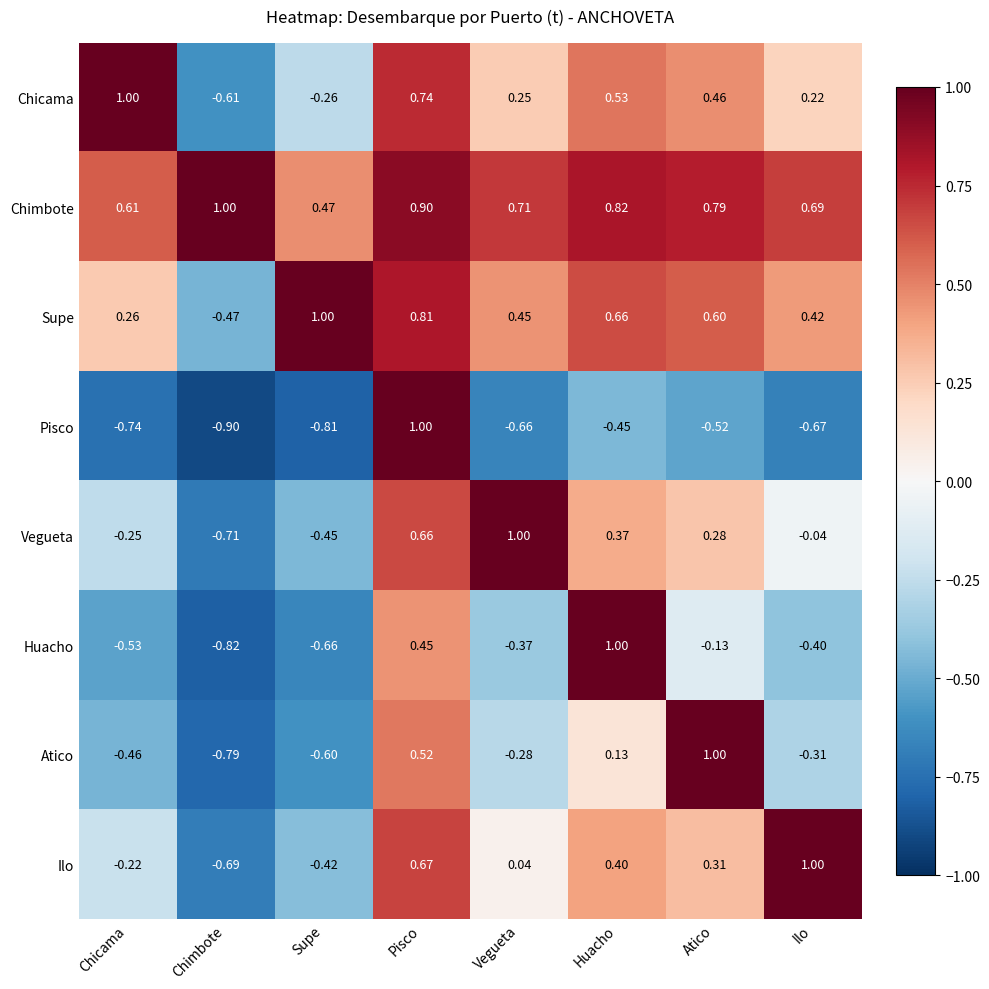

Rank the series at Vegueta from highest to lowest value.

Vegueta, Chimbote, Supe, Chicama, Ilo, Atico, Huacho, Pisco